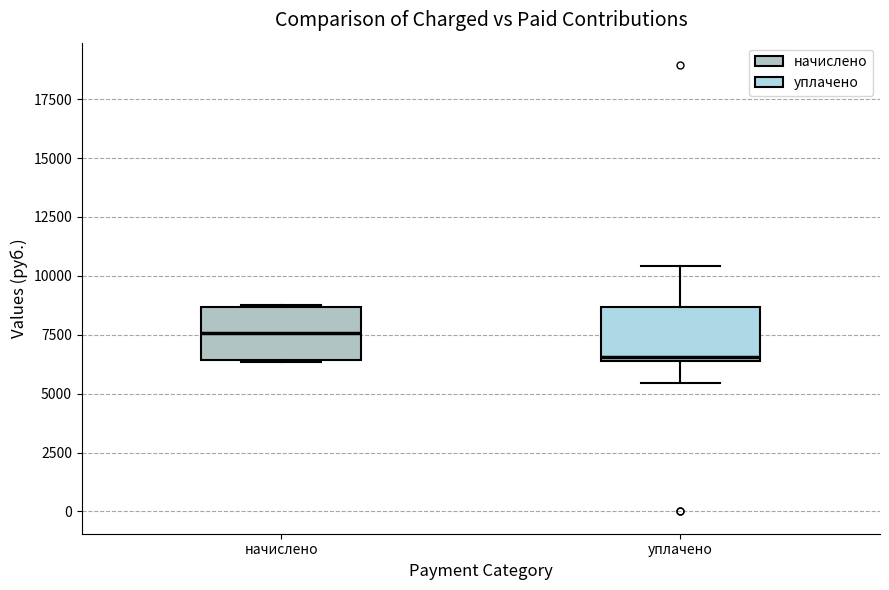

Where is the upper edge of the box for начислено on the y-axis? The values are not printed on the chart, so give them approximately, as read against the axis.

8500